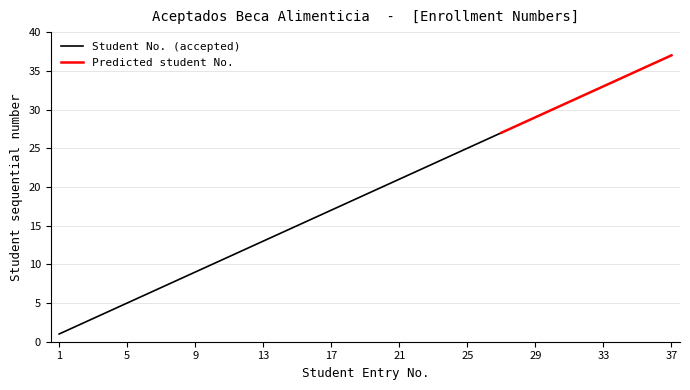

Which has a higher value, 24 or 3?

24